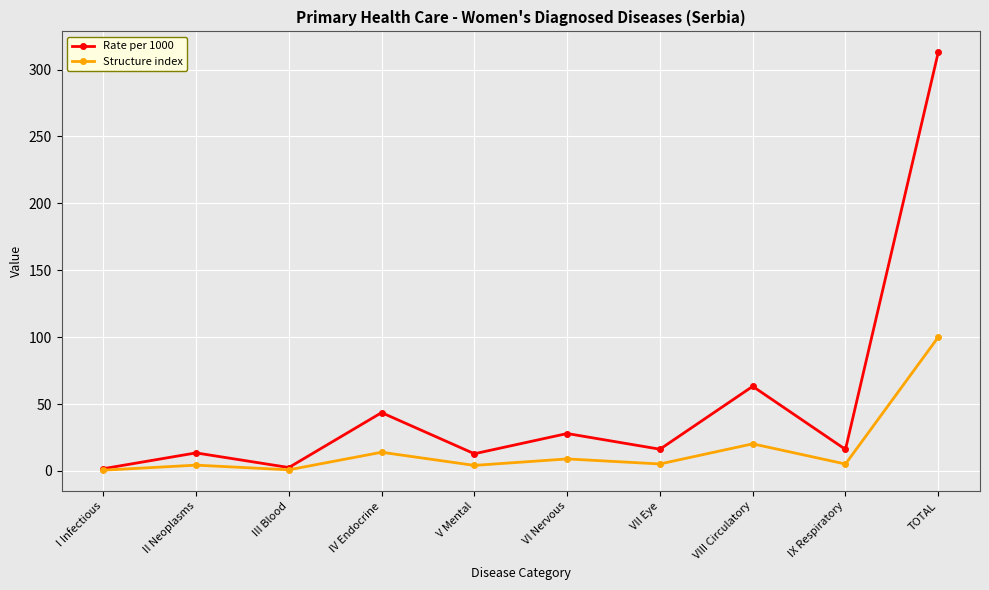

At which category is the sum across all series the highest?

TOTAL